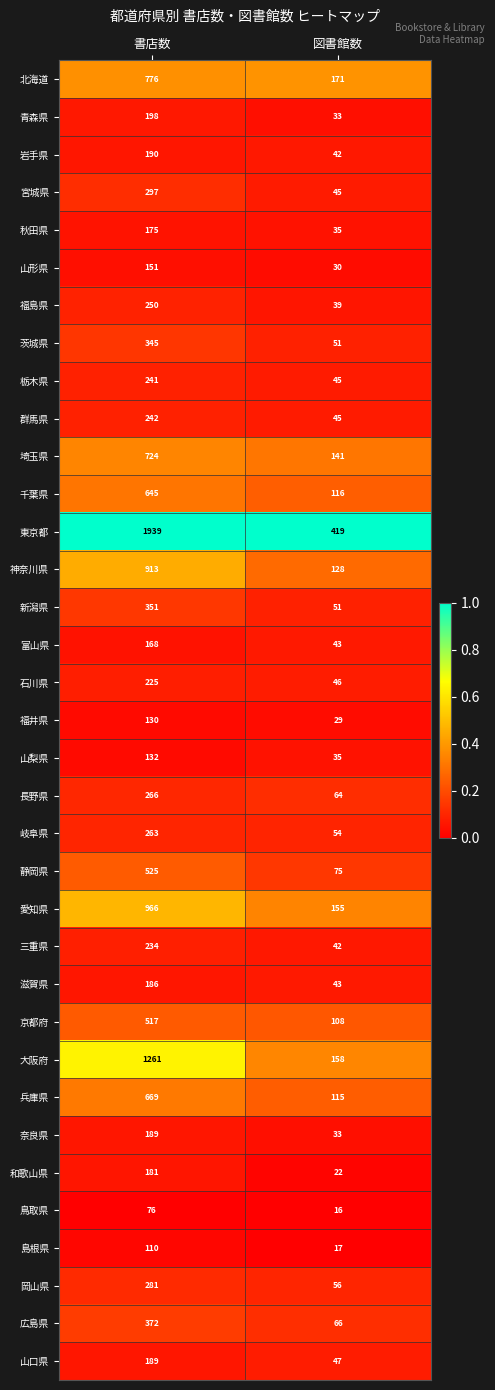

What value does the 石川県 series have at 書店数, to the nearest 5?

225